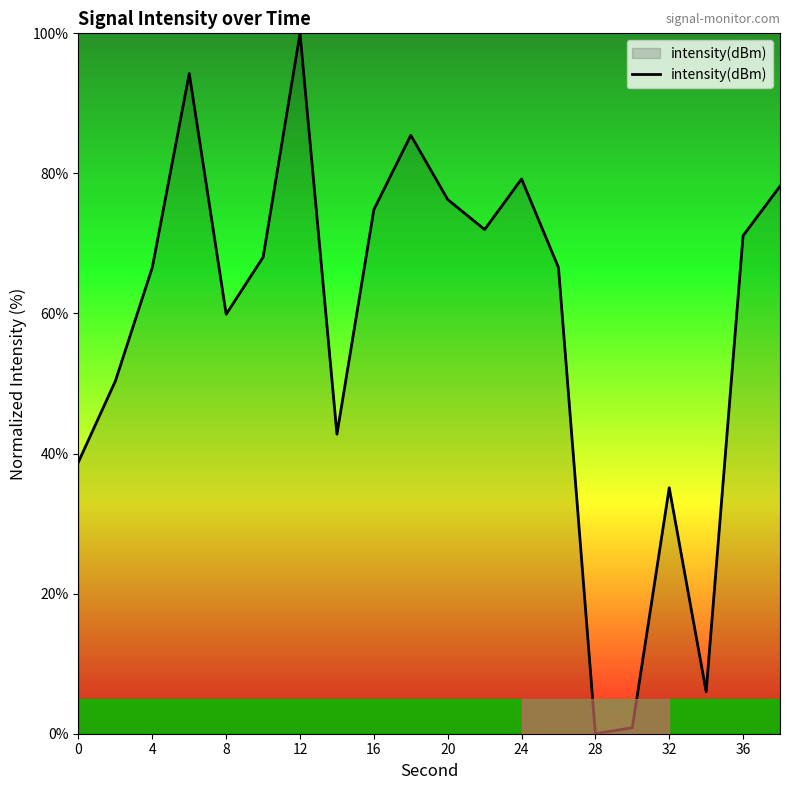

What is the maximum value shown in the chart?

100.0